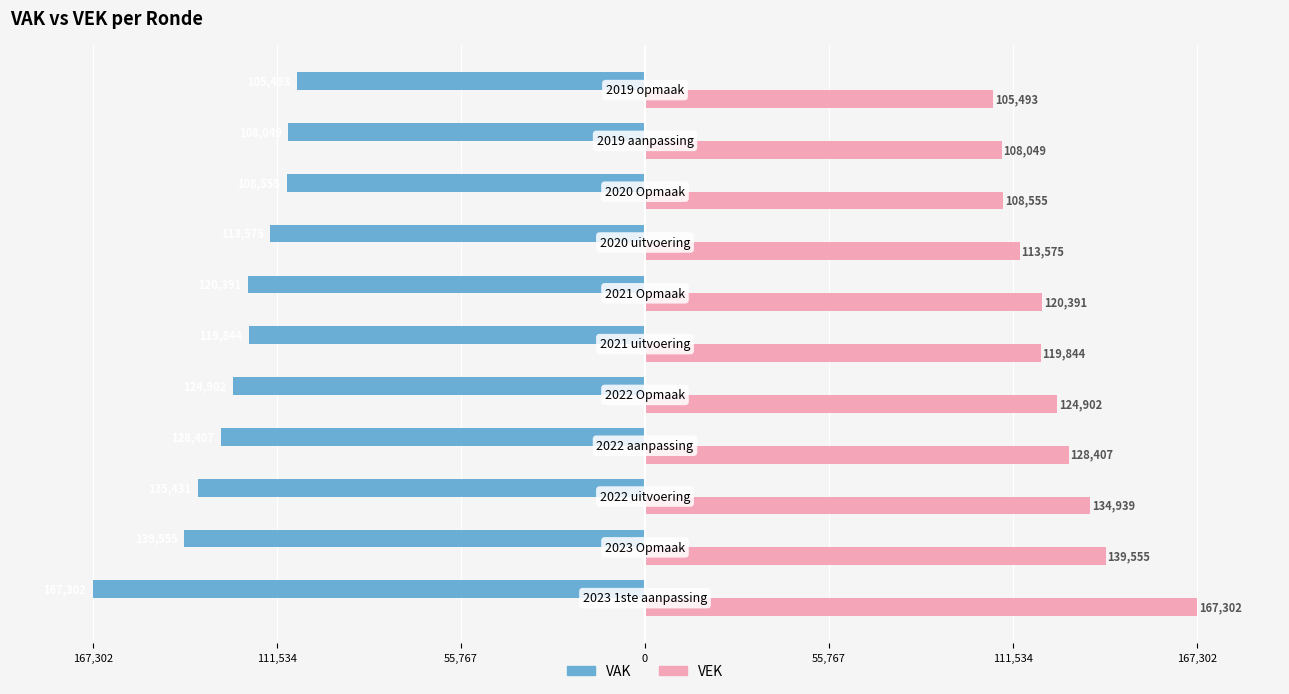

What is the value of the VAK bar at the 2nd from the left?

-139555